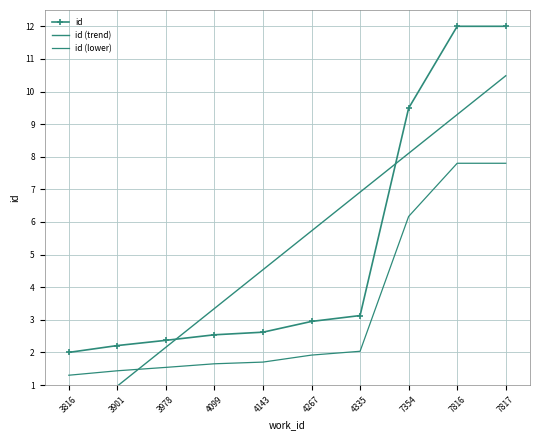

What value does the id series have at 7817?

12.0